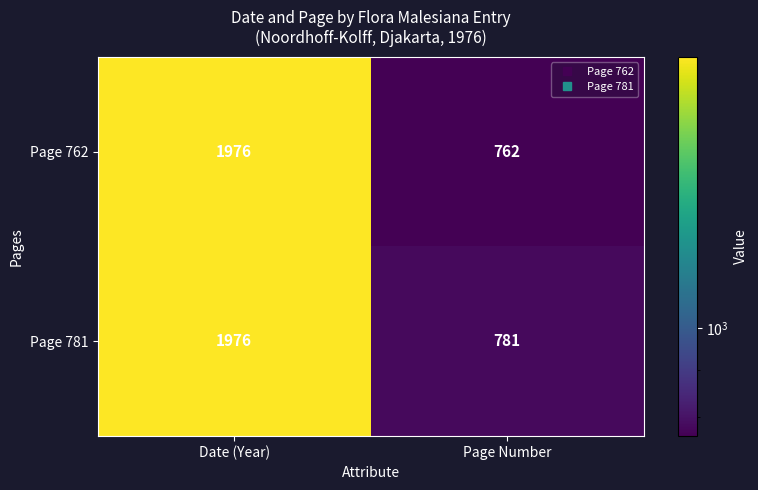

What is the total value across all series at Date (Year)?

3952